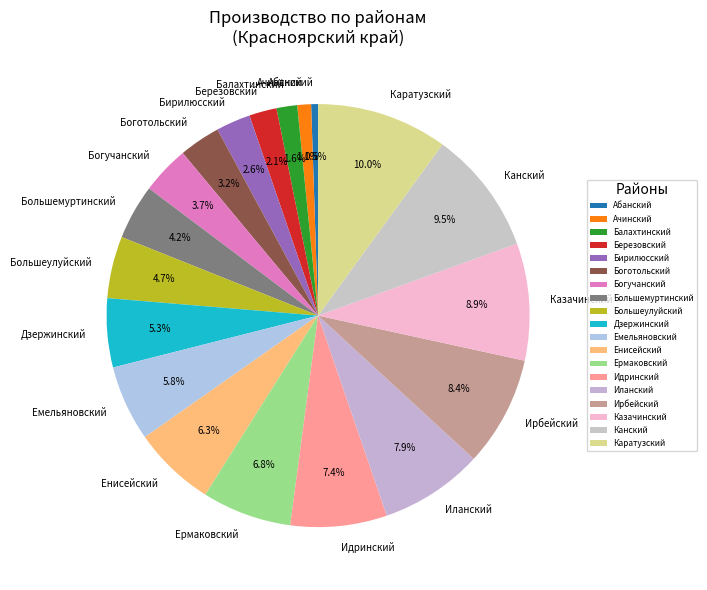

Count the number of slices in the pie.

19